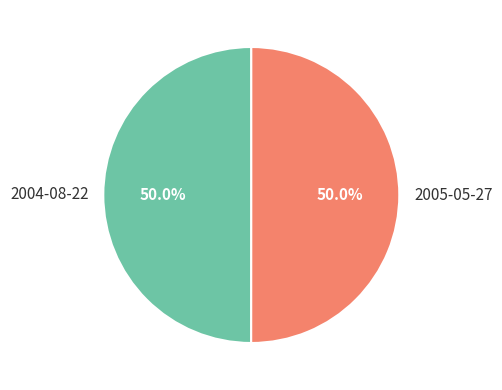

What is the total percentage of 2004-08-22 and 2005-05-27?

100.0%